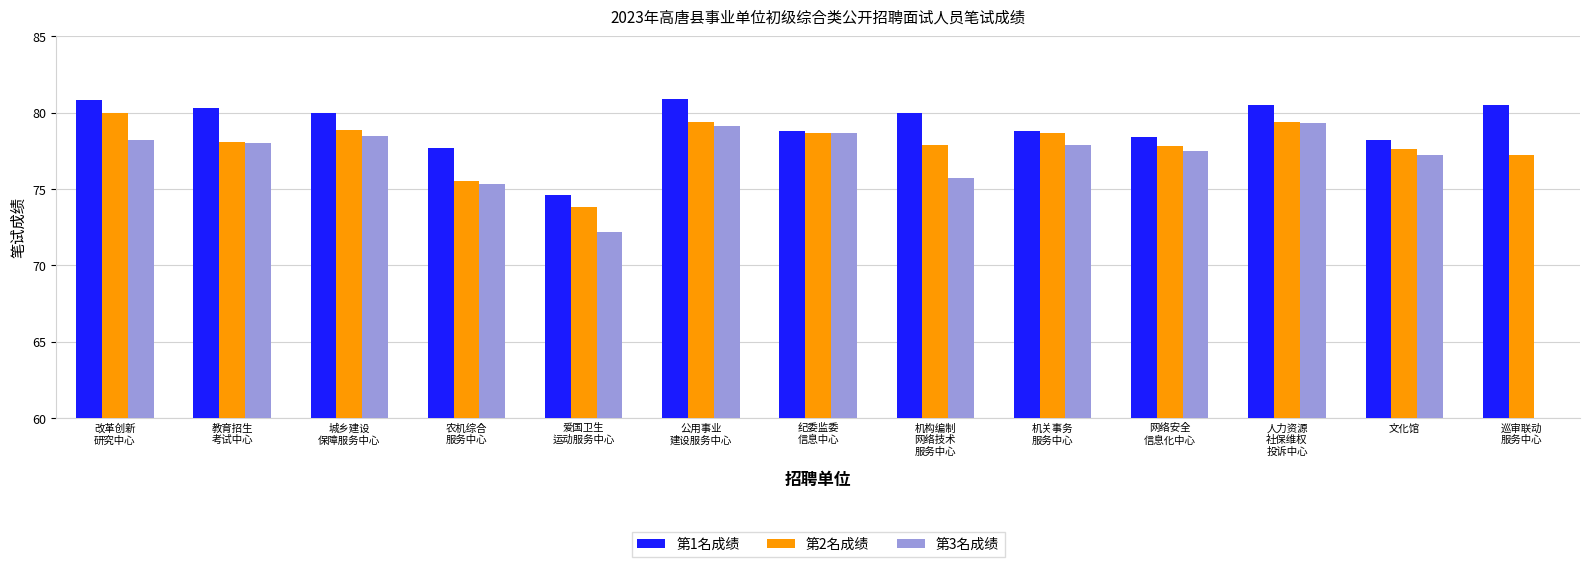

What is the label of the 7th bar from the right?

纪委监委
信息中心